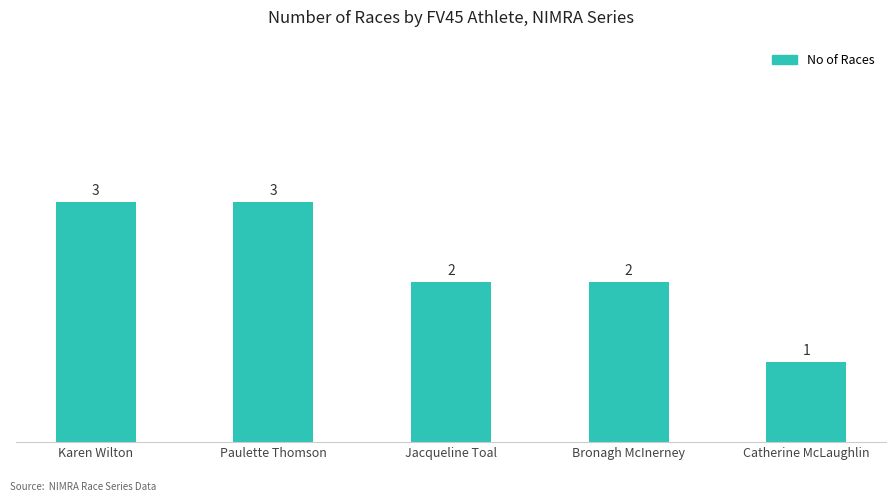

Where does the data first go above 2?

Karen Wilton